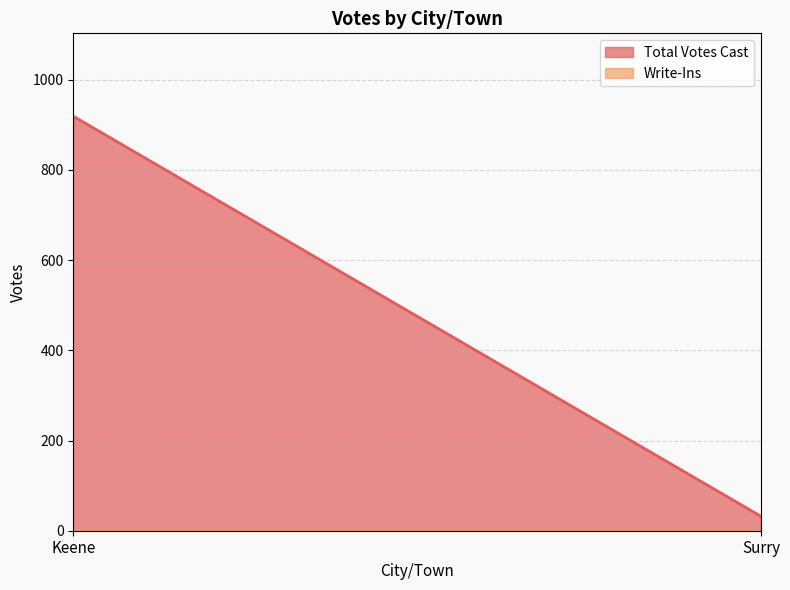

At which category is the sum across all series the highest?

Keene